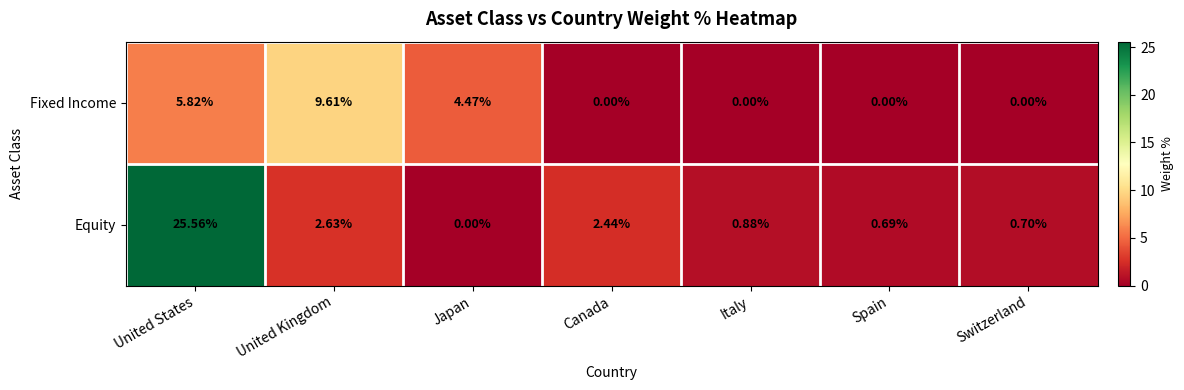

Rank the categories by Equity value from lowest to highest.

Japan, Spain, Switzerland, Italy, Canada, United Kingdom, United States